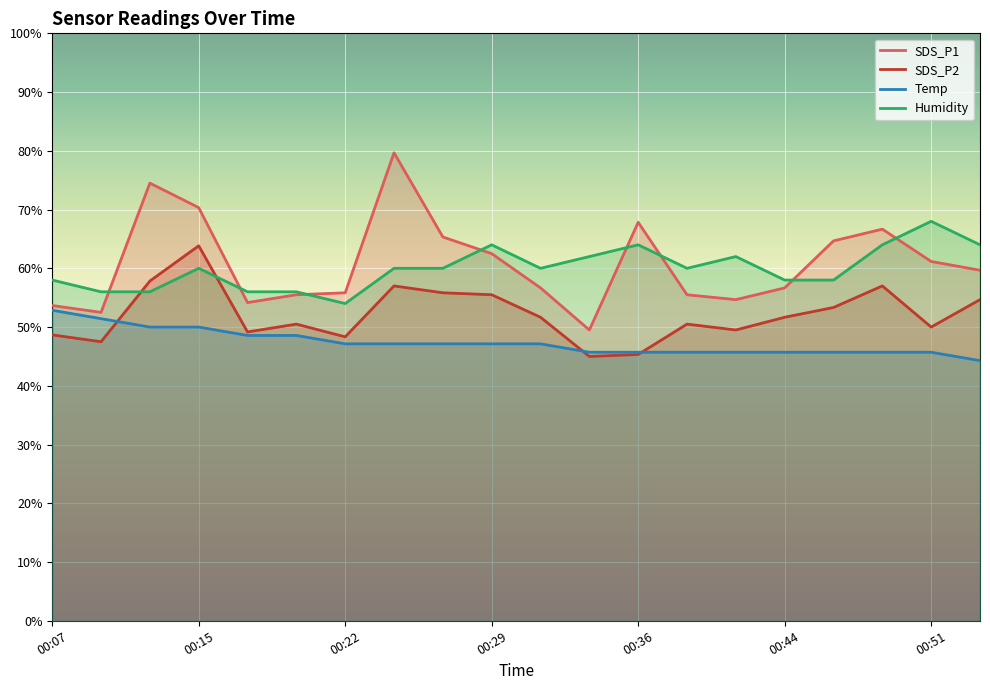

Does the chart display data point markers on the line(s)?

No